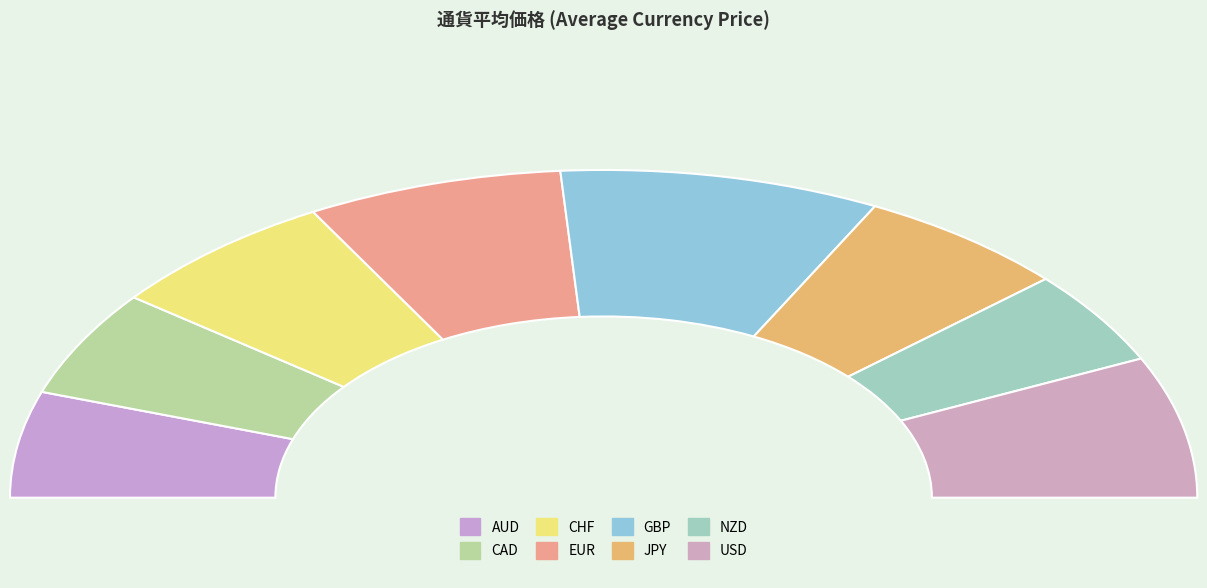

Count the number of slices in the pie.

8